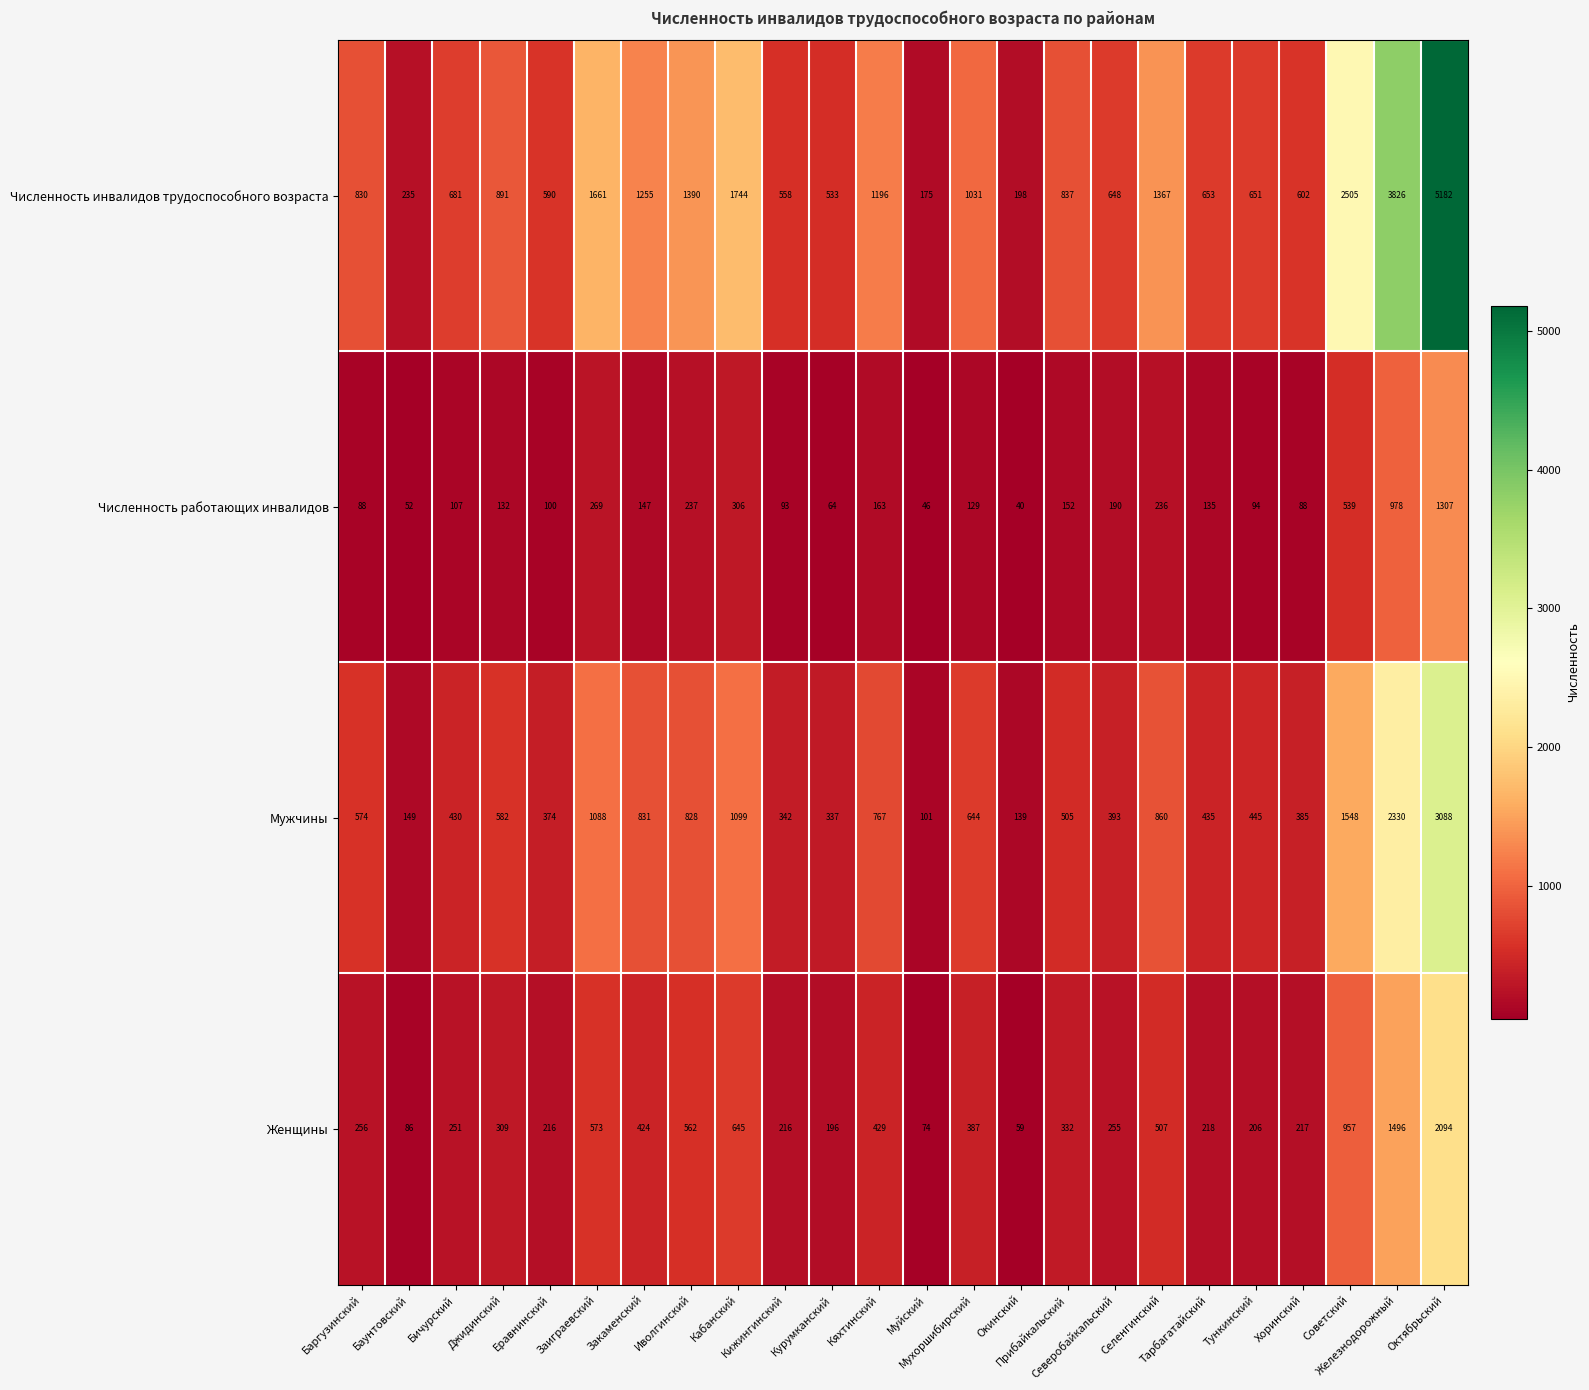

What is the difference between the second highest and second lowest values in the Численность инвалидов трудоспособного возраста series?

3628